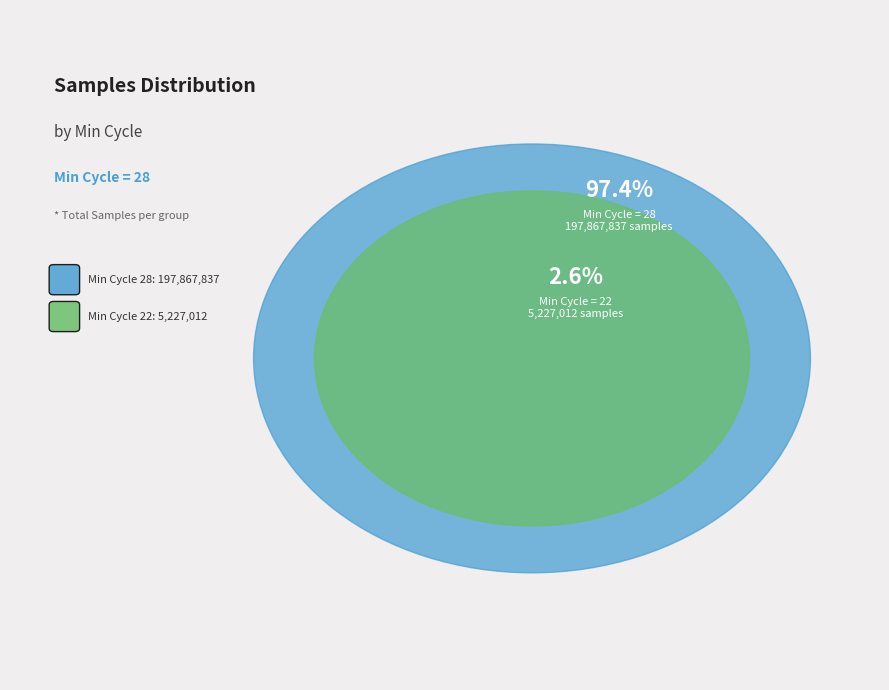

Does 5 represent more than half of the total?

No